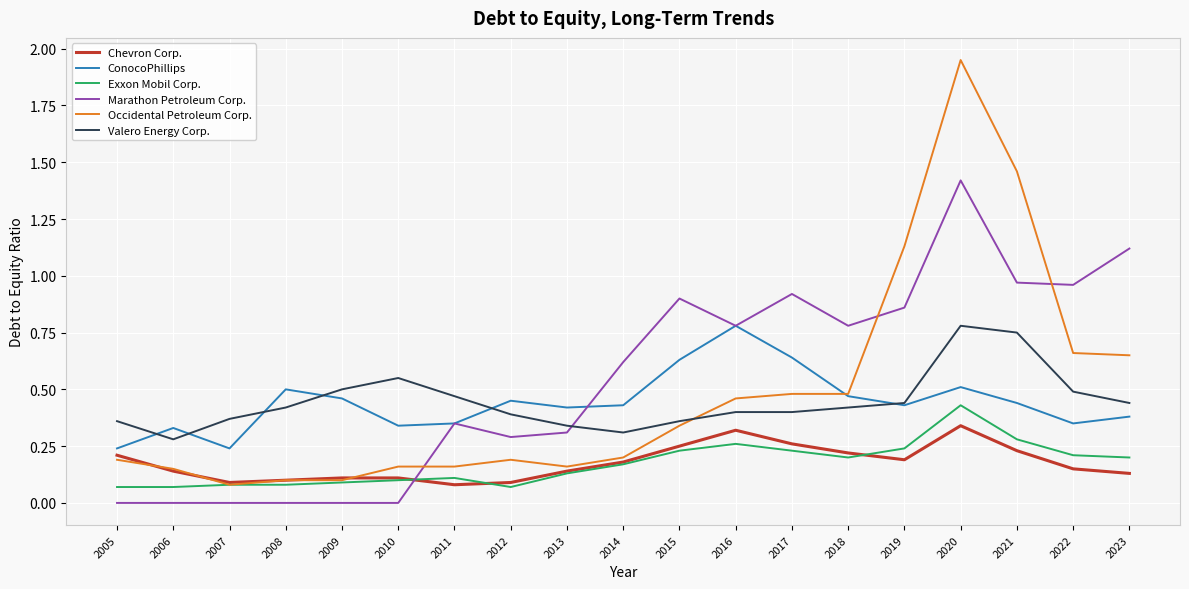

Which series changed the most between 2017 and 2019?

Occidental Petroleum Corp.